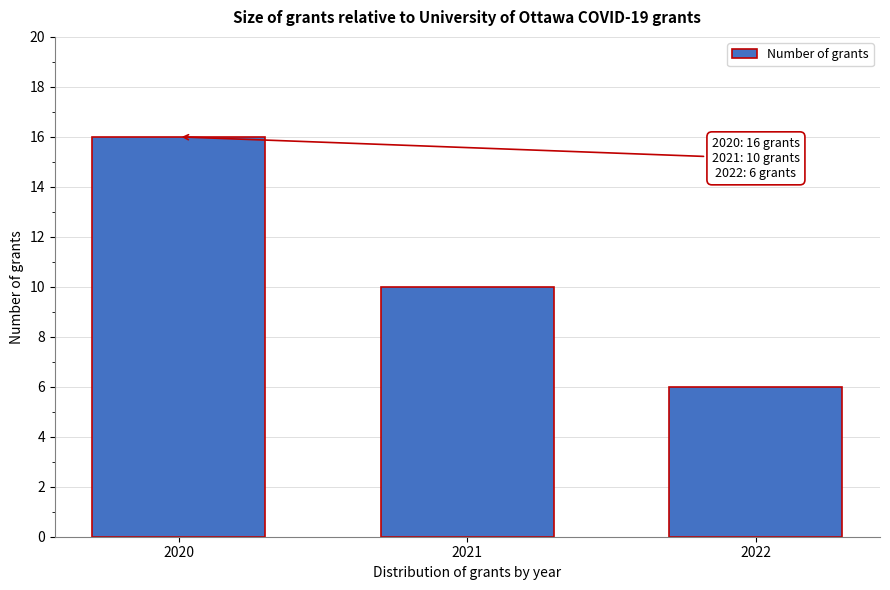

Reading right to left, extract all data points from this chart.

6	10	16